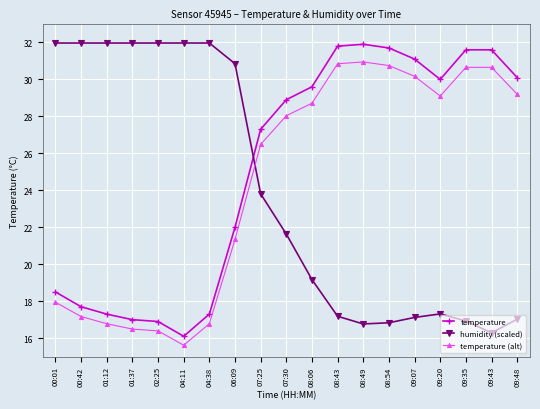

Where does the temperature (alt) series first go above 28?

07:30